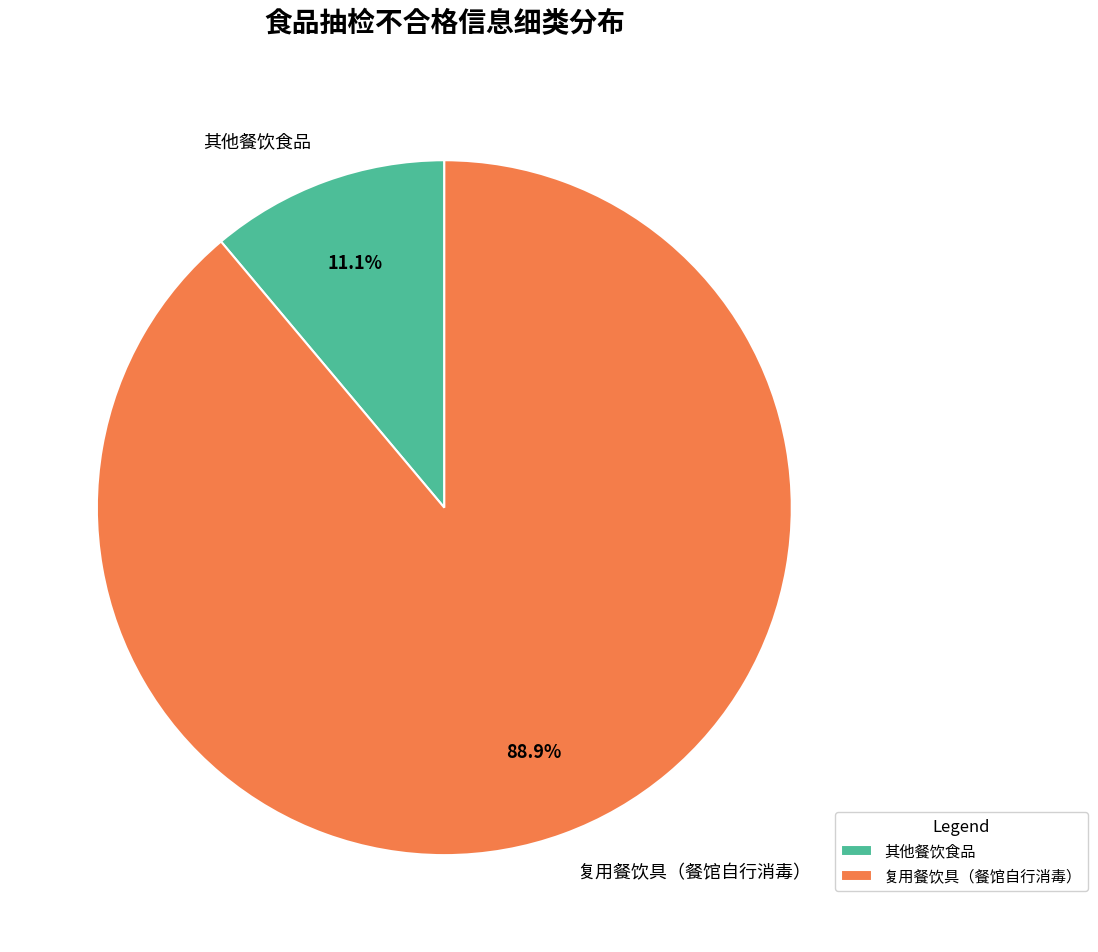

How much of the chart is everything except 复用餐饮具（餐馆自行消毒）?

11.1%